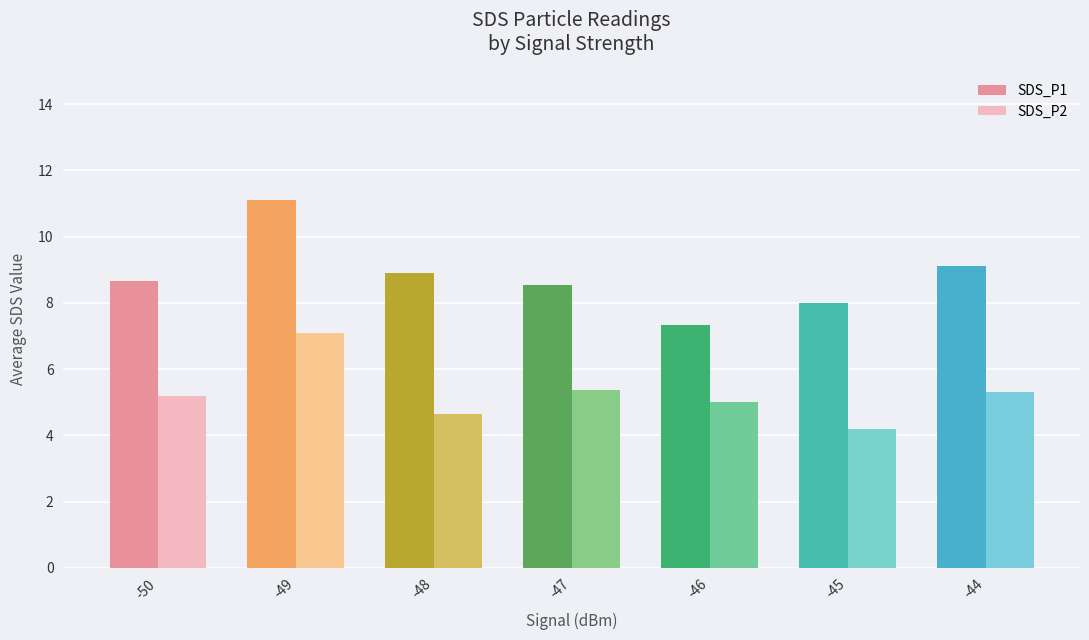

What is the difference between the highest and lowest values at -48?

4.3